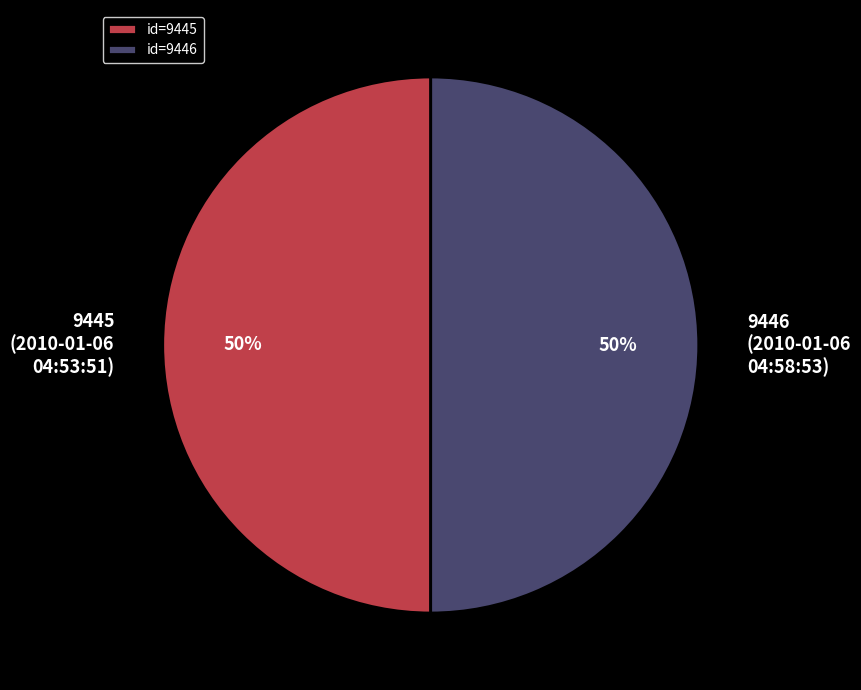

Is the sum of 9445 (2010-01-06 04:53:51) and 9446 (2010-01-06 04:58:53) greater than half?

Yes